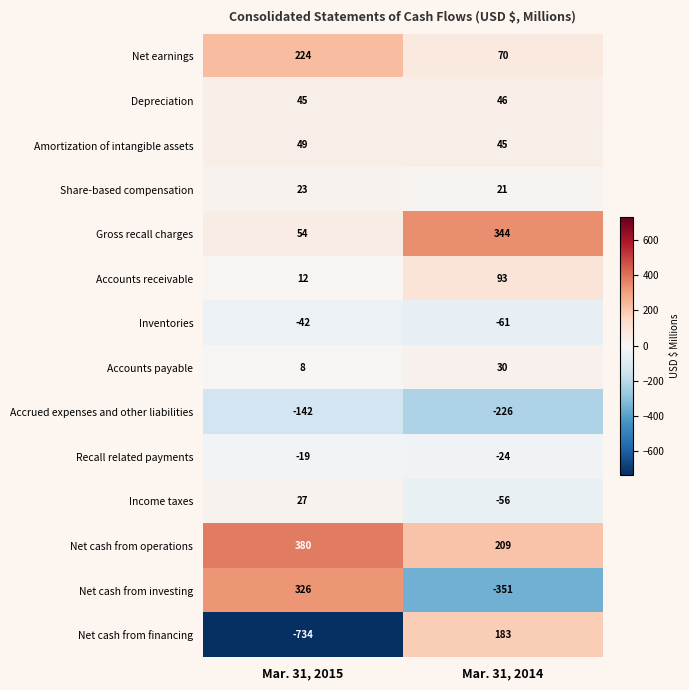

The Inventories series shows -106 at Mar. 31, 2014. True or false?

False